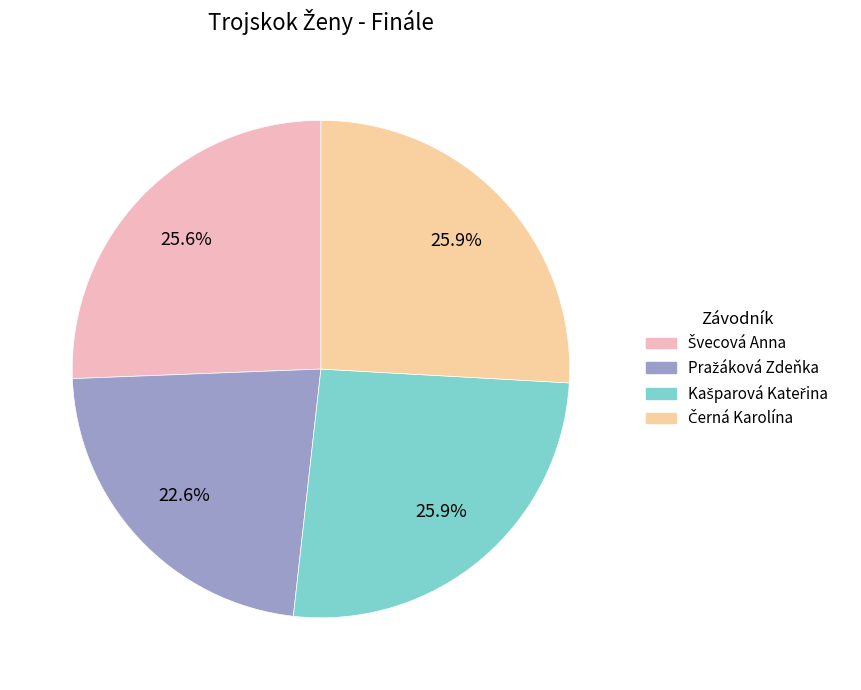

Is there a majority slice in this chart?

No